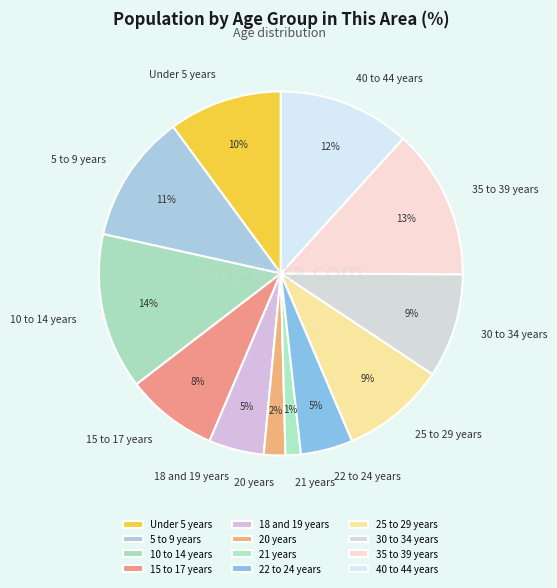

Is the sum of 20 years and 18 and 19 years greater than half?

No